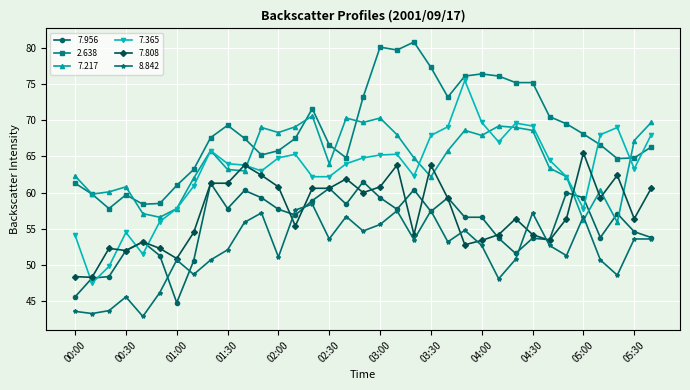

What is the lowest value of the 7.956 series?

44.8